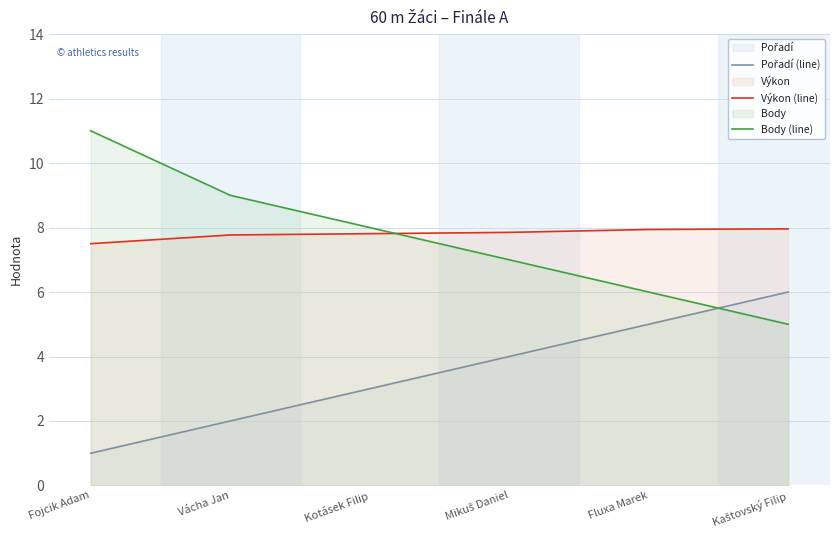

What is the maximum value shown in the chart?

11.0